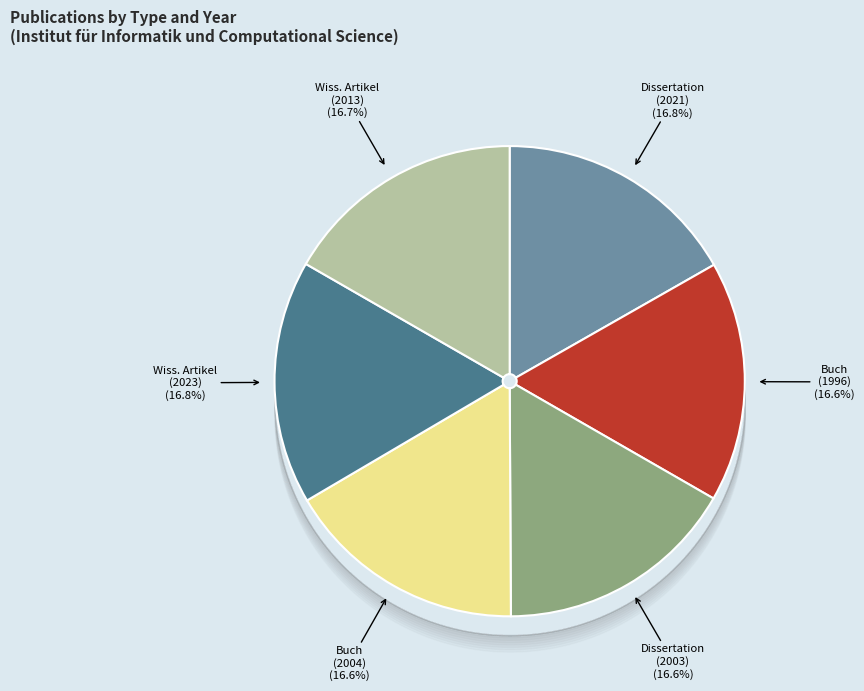

What is the ratio of the value at Dissertation (2003) to the value at Buch (2004)?

1.0